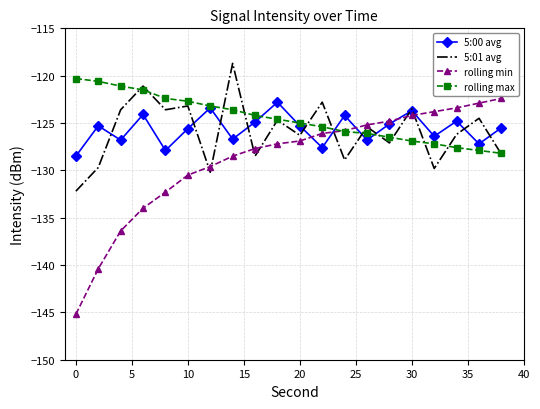

What is the maximum value for rolling min?

-122.4